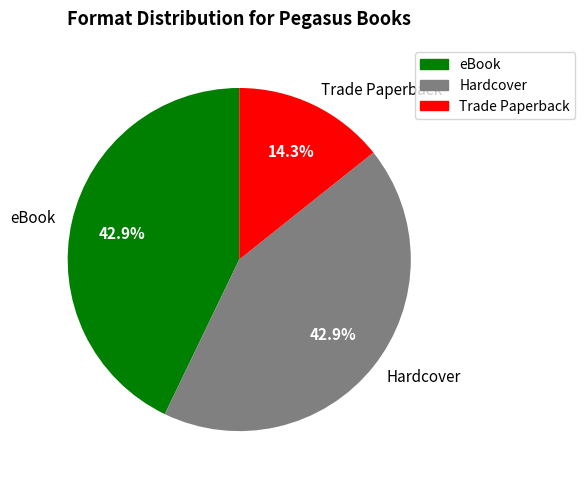

Combined, what portion of the pie is Trade Paperback and Hardcover?

57.1%